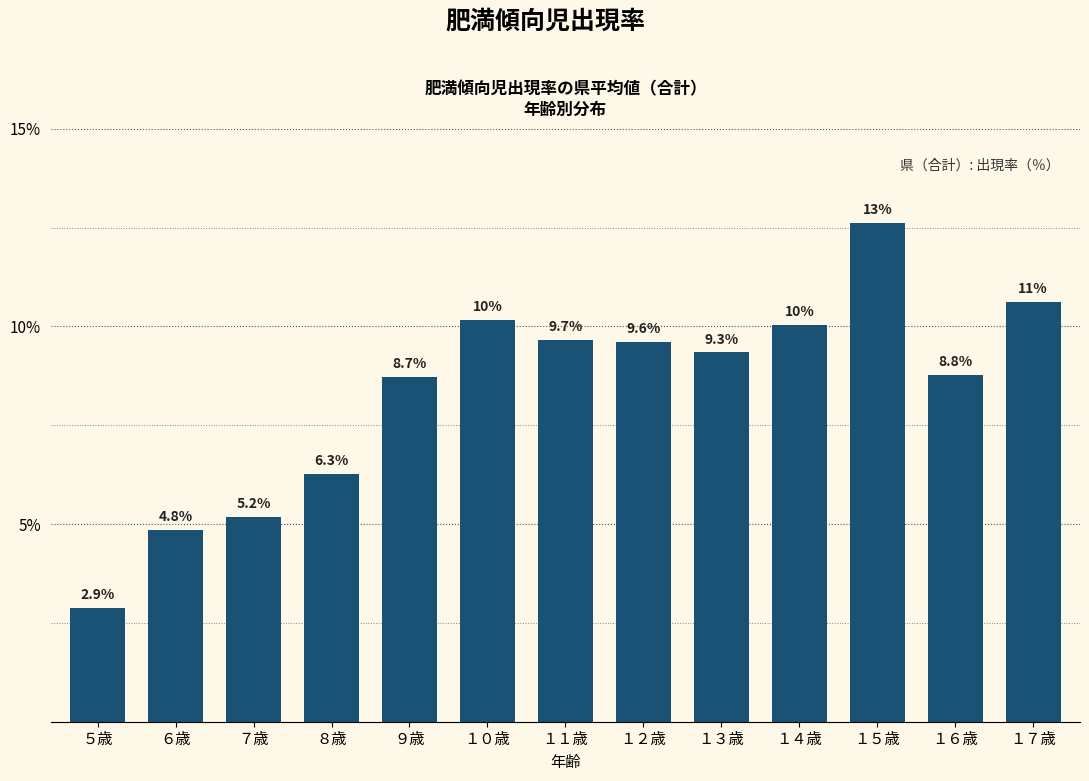

True or false: the data shows 2.9 at ５歳.

True